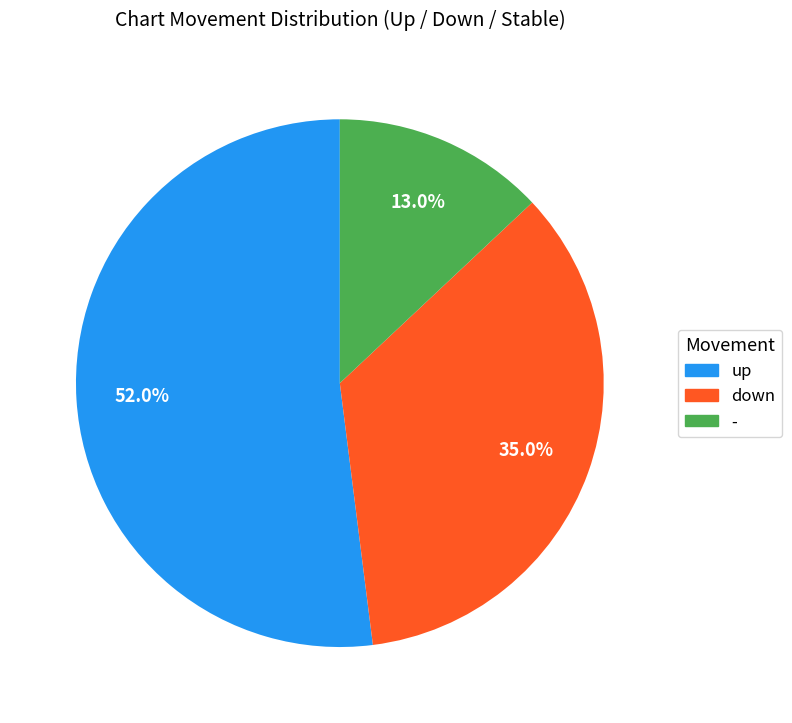

What percentage is the down slice, to the nearest percent?

35%